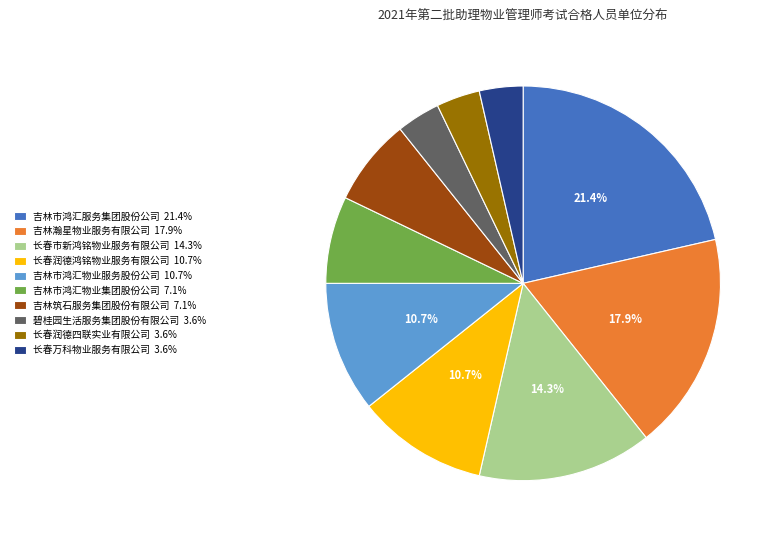

Approximately how many times larger is the value at 长春市新鸿铭物业服务有限公司 14.3% compared to 长春万科物业服务有限公司 3.6%?

4.0